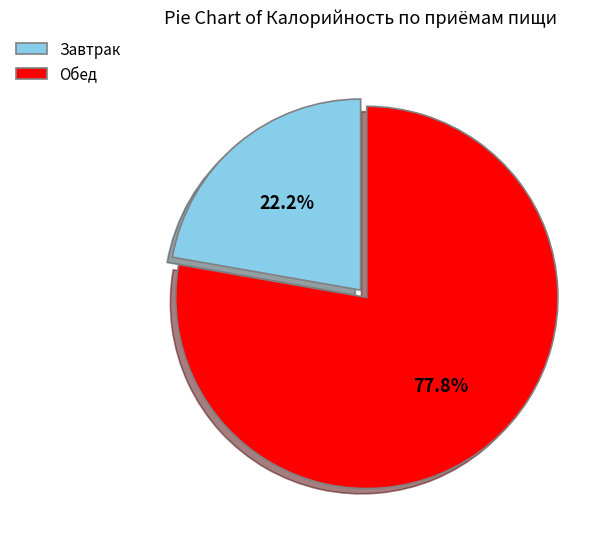

Is there a majority slice in this chart?

Yes